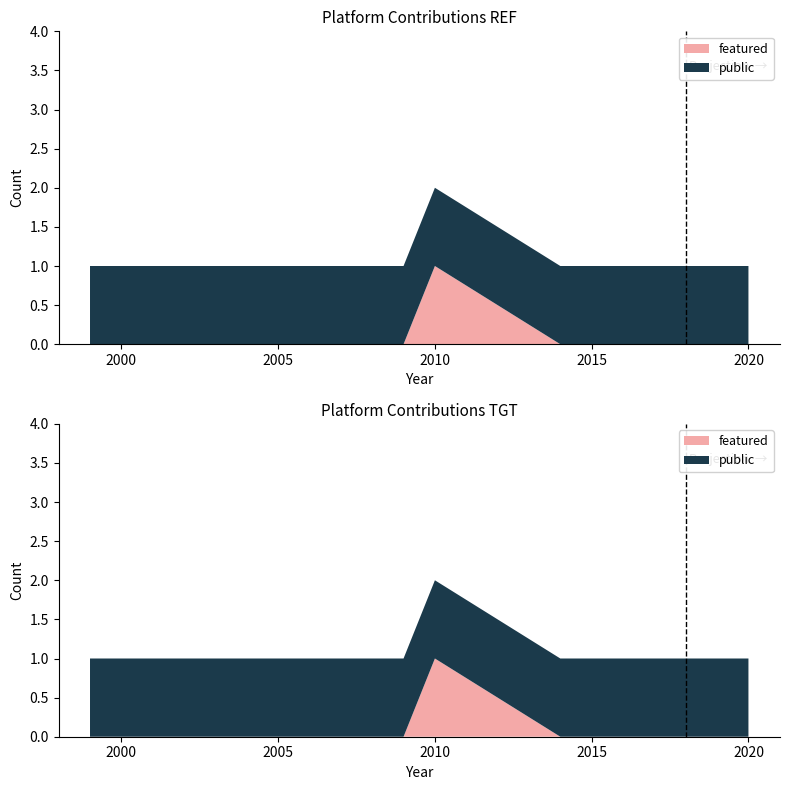

Reading left to right, what are all the values shown in this chart?

public: 1999=1	2009=1	2010=1	2014=1	2015=1	2016=1	2017=1	2018=1	2020=1
featured: 1999=0	2009=0	2010=1	2014=0	2015=0	2016=0	2017=0	2018=0	2020=0